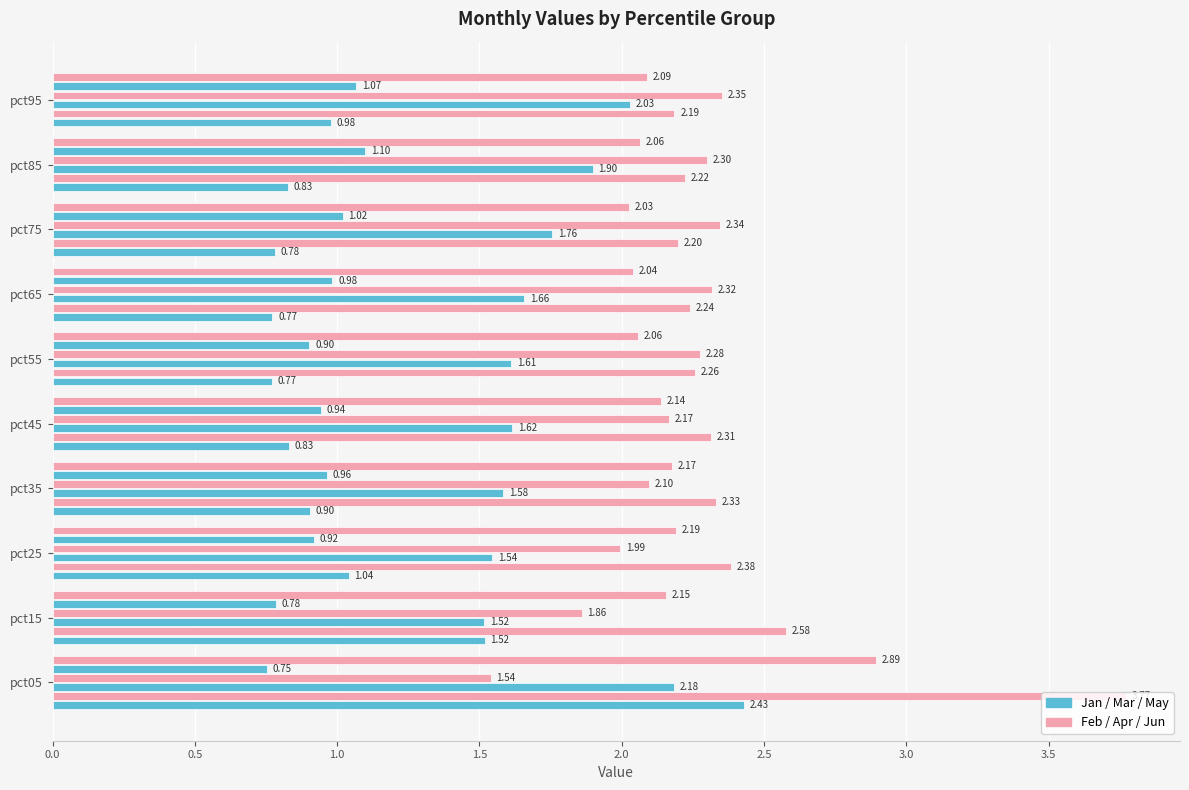

Count the number of categories in the chart.

10